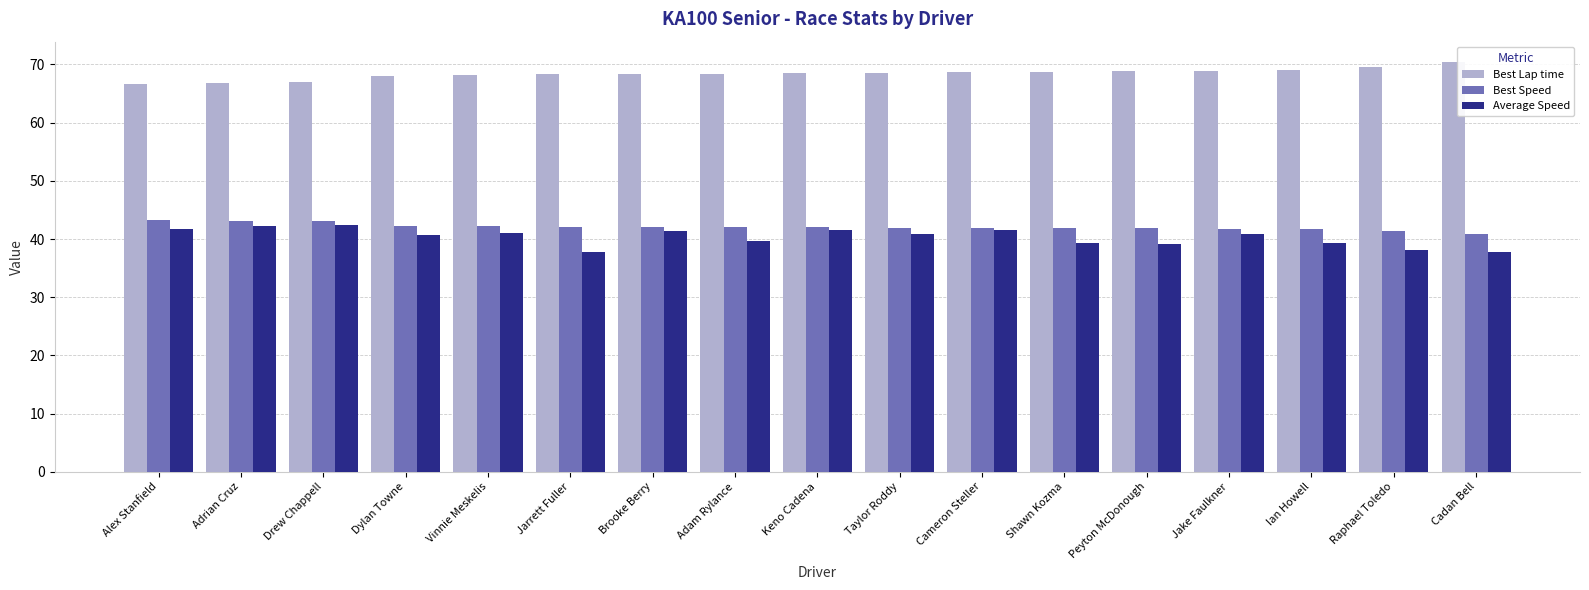

Is it true that Average Speed equals 37.7 at Cadan Bell?

True